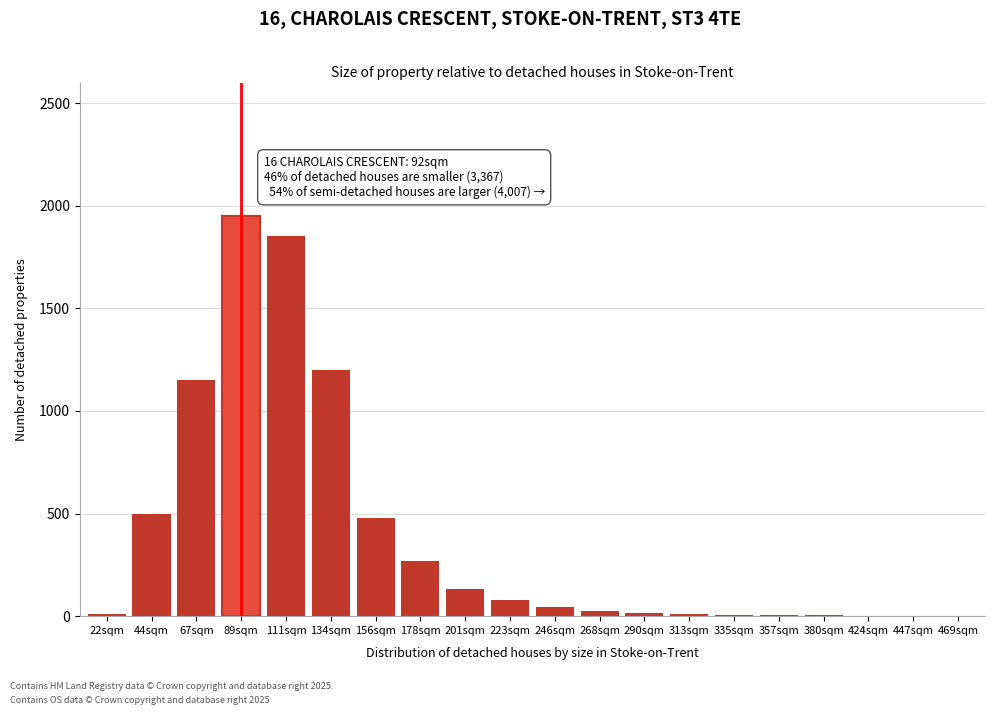

What is the ratio of the value at 134sqm to the value at 89sqm?

0.6